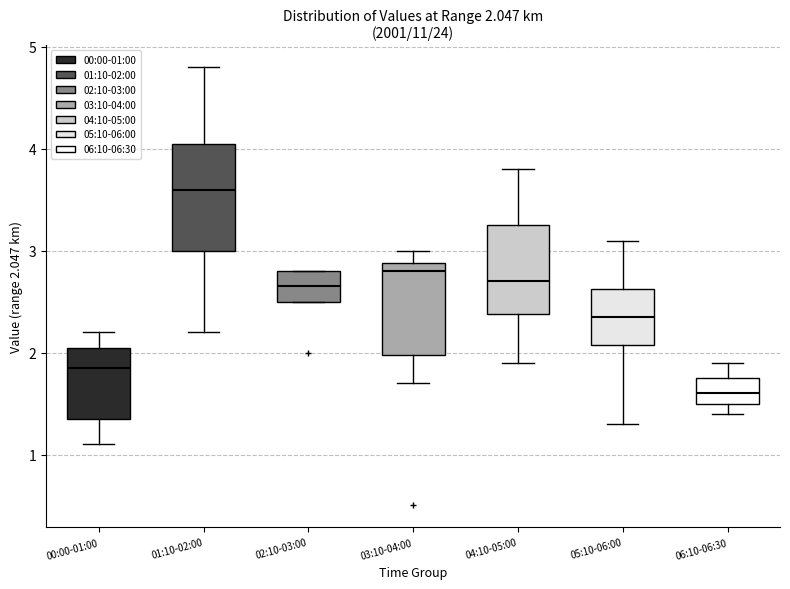

Which box is the tallest, from its lower edge to its upper edge?

01:10-02:00